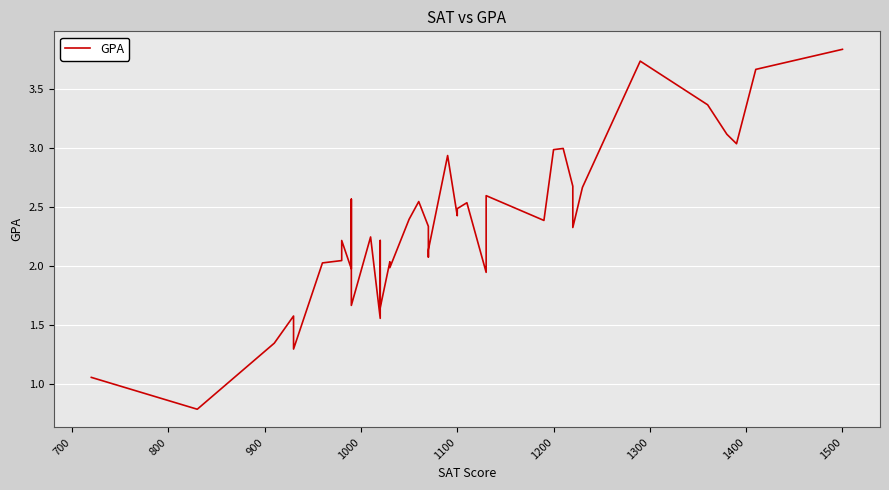

How many data points are less than 2?

11